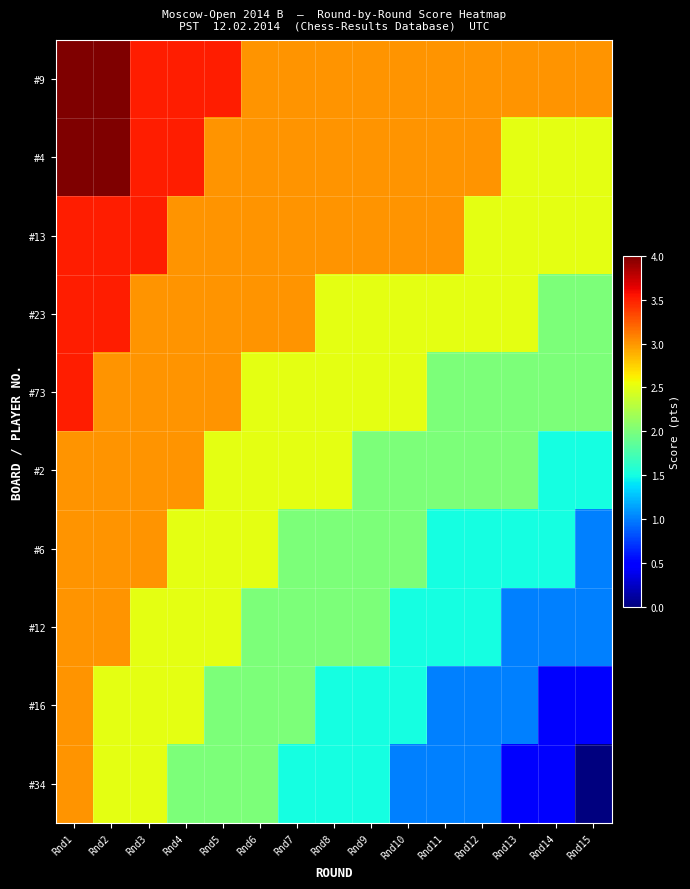

At how many categories does at least one series exceed 1?

15